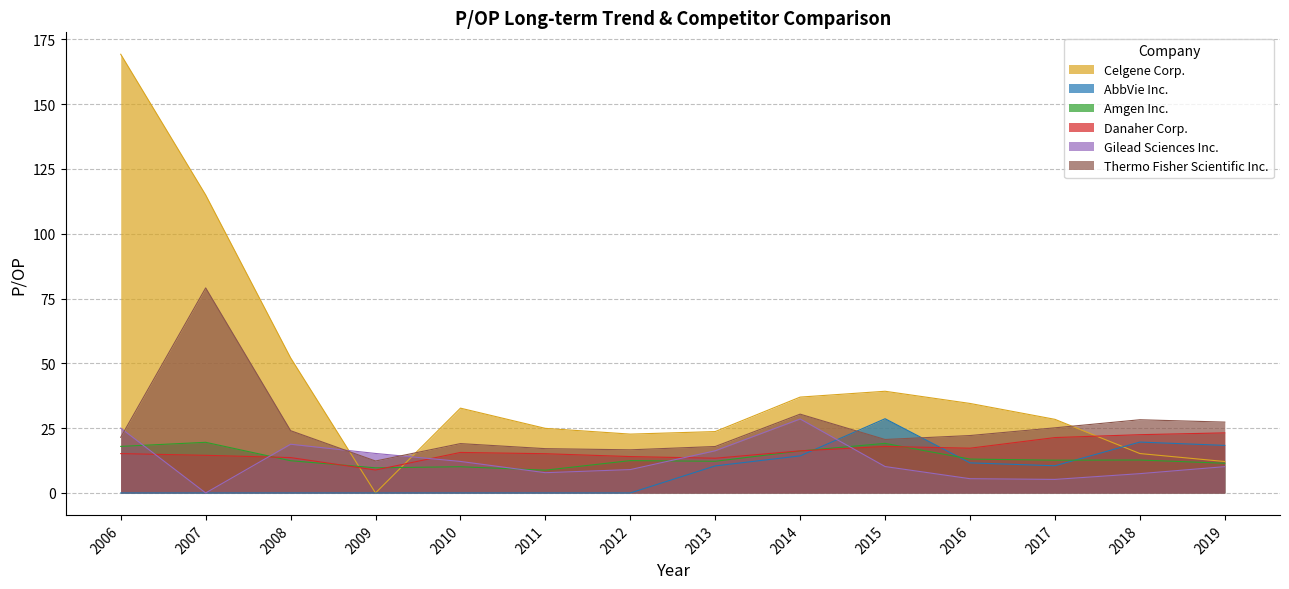

What is the approximate value of Amgen Inc. at 2007?

19.5